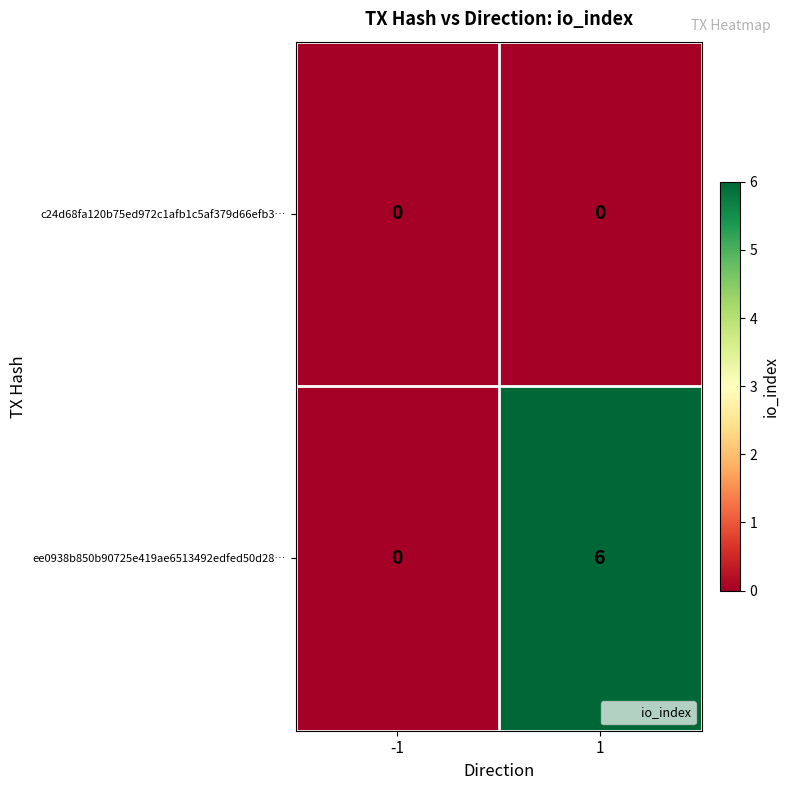

What is the difference between the highest and lowest values at 1?

6